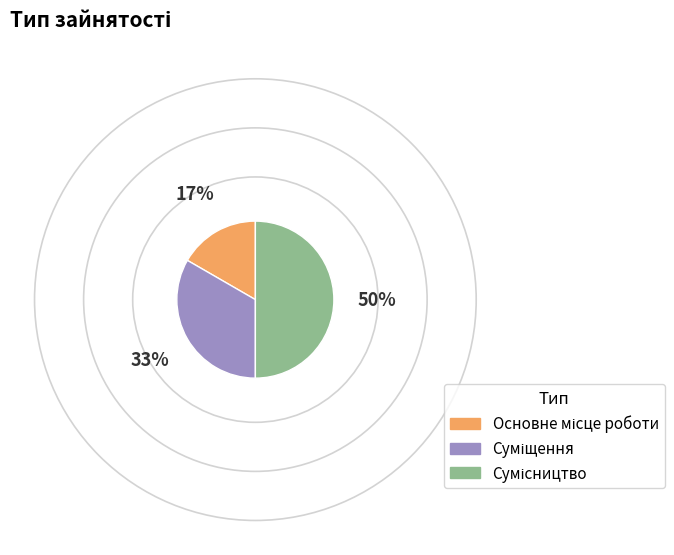

Is there a majority slice in this chart?

No